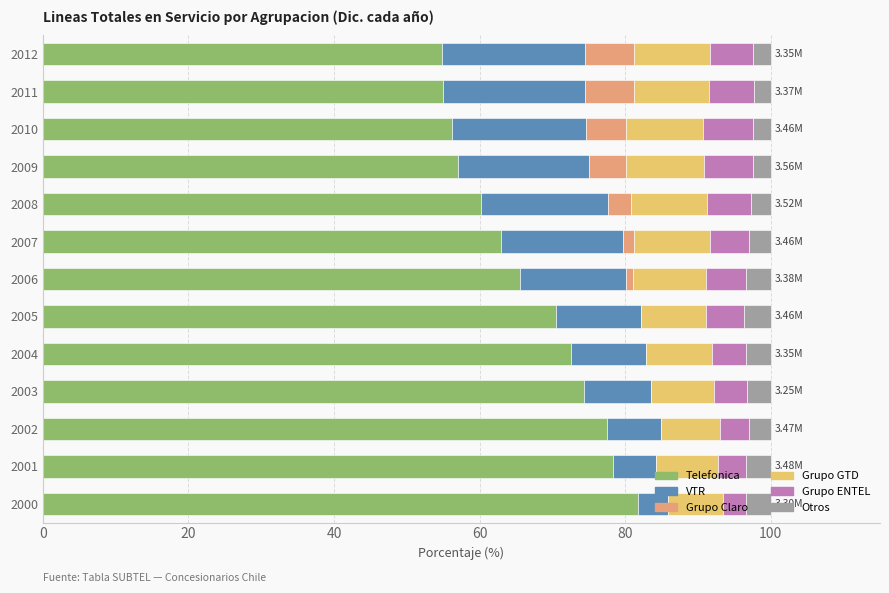

What is the total value across all series at 2010?

100.0